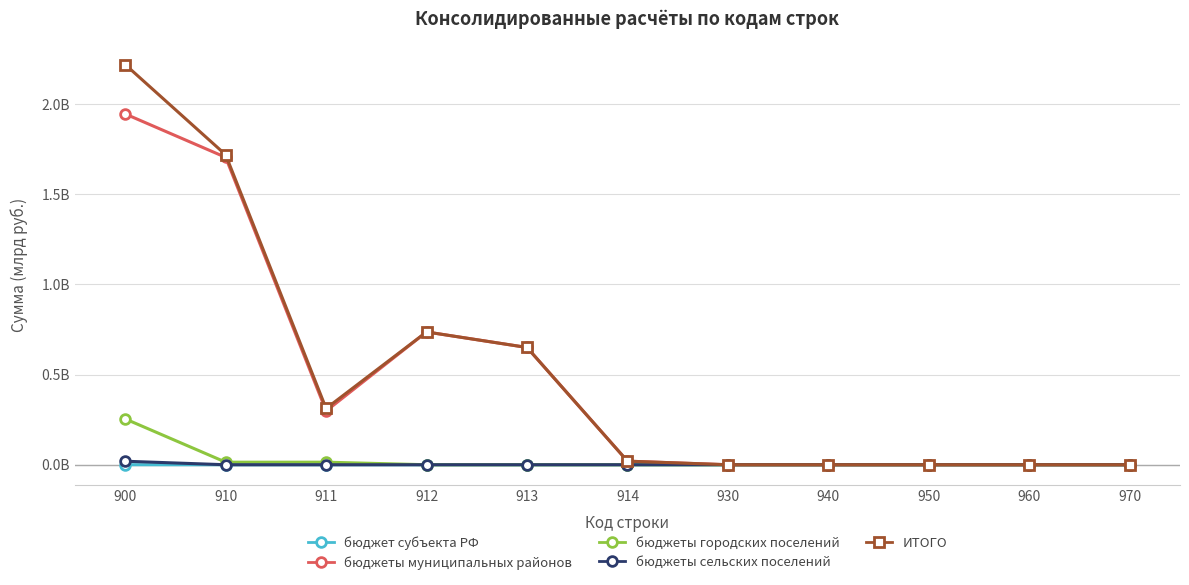

How many бюджеты сельских поселений values are between 0 and 1?

11